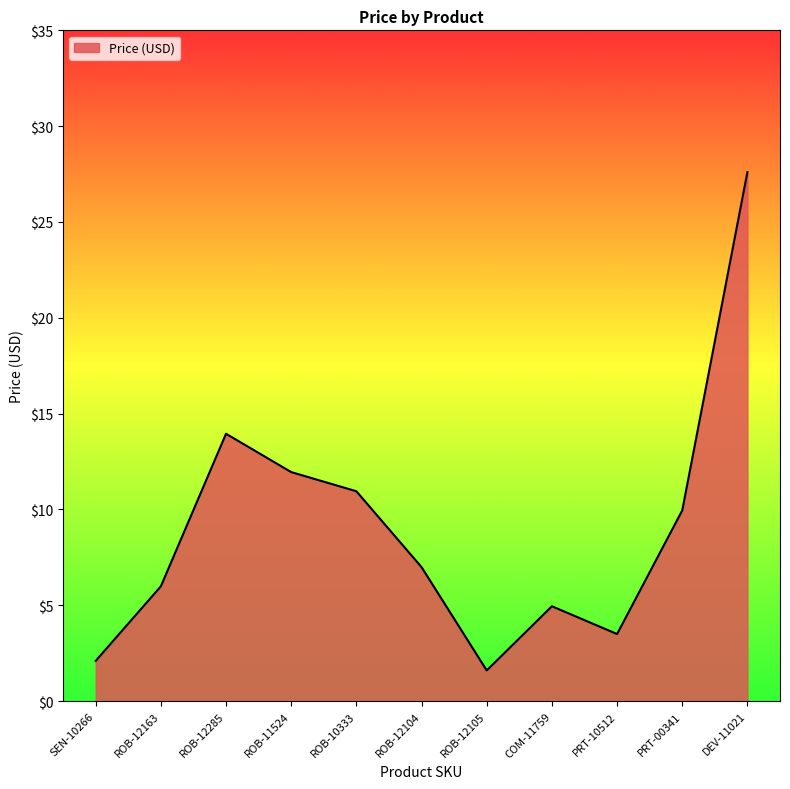

The value at SEN-10266 is 2.1. True or false?

True